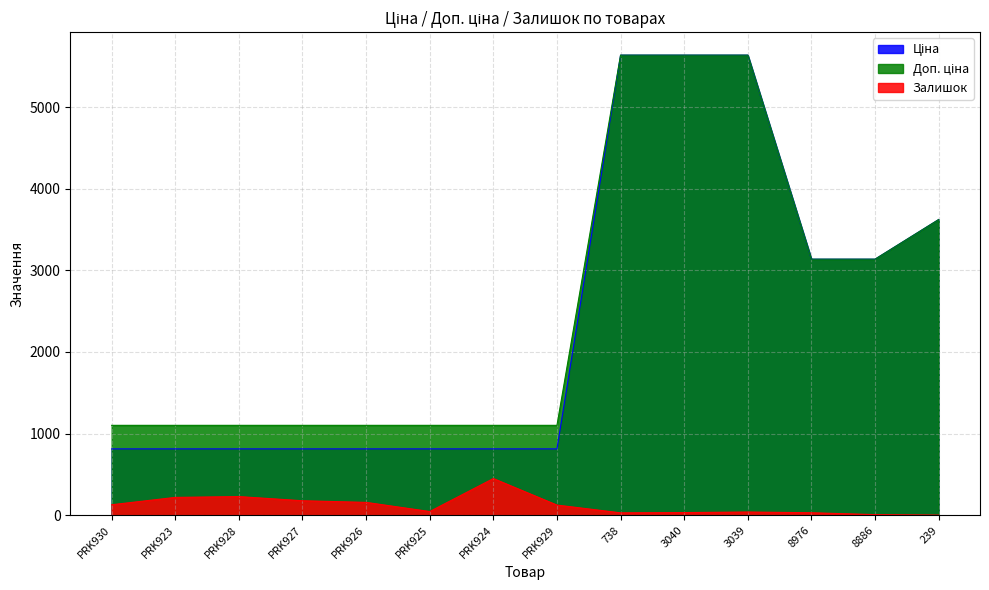

List the series in order of their peak value, highest first.

Ціна, Доп. ціна, Залишок